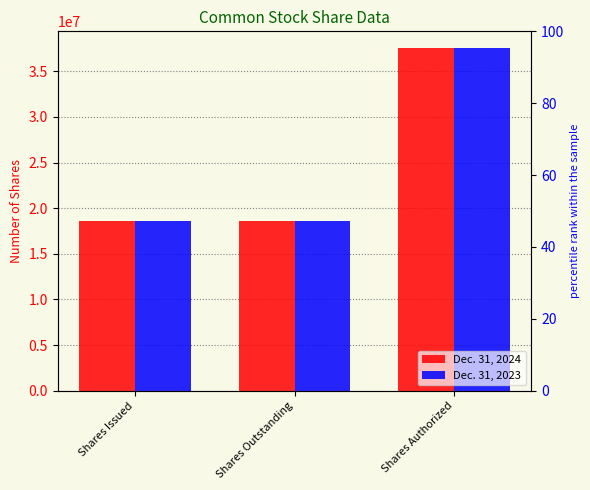

Rank the series by their maximum value, from highest to lowest.

Dec. 31, 2024, Dec. 31, 2023